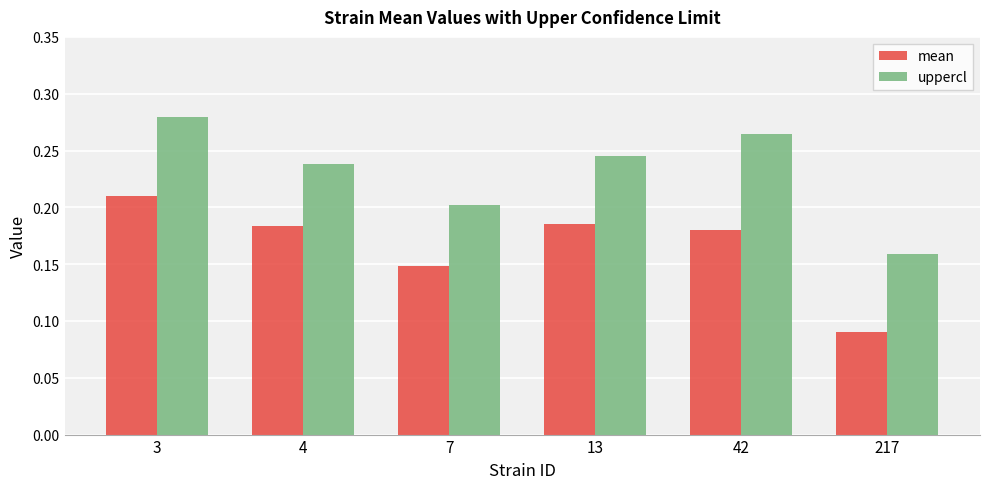

Which series has the largest total across all categories?

uppercl